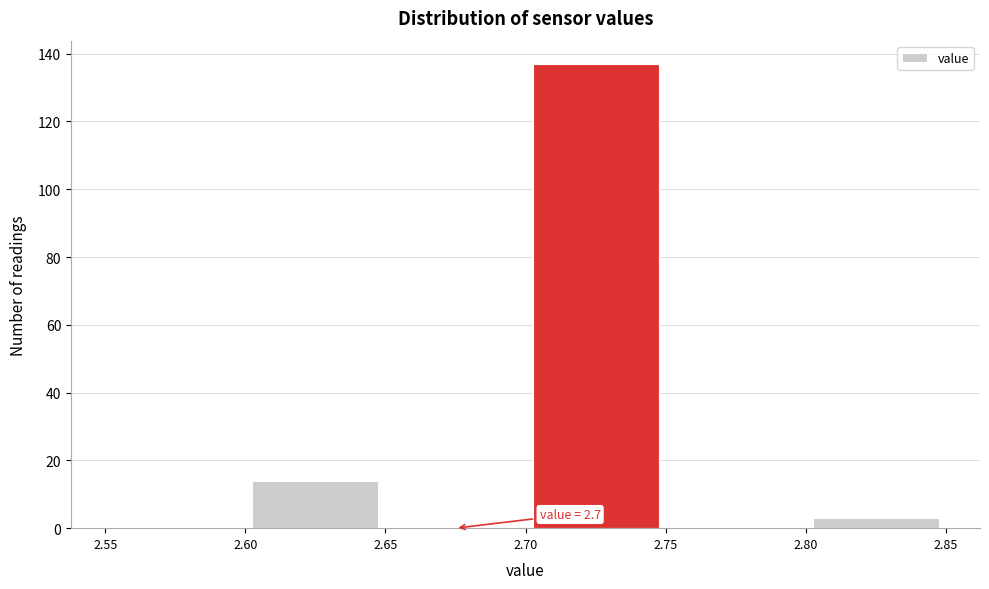

Over which range of the x-axis is the bar tallest?

2.70 to 2.75